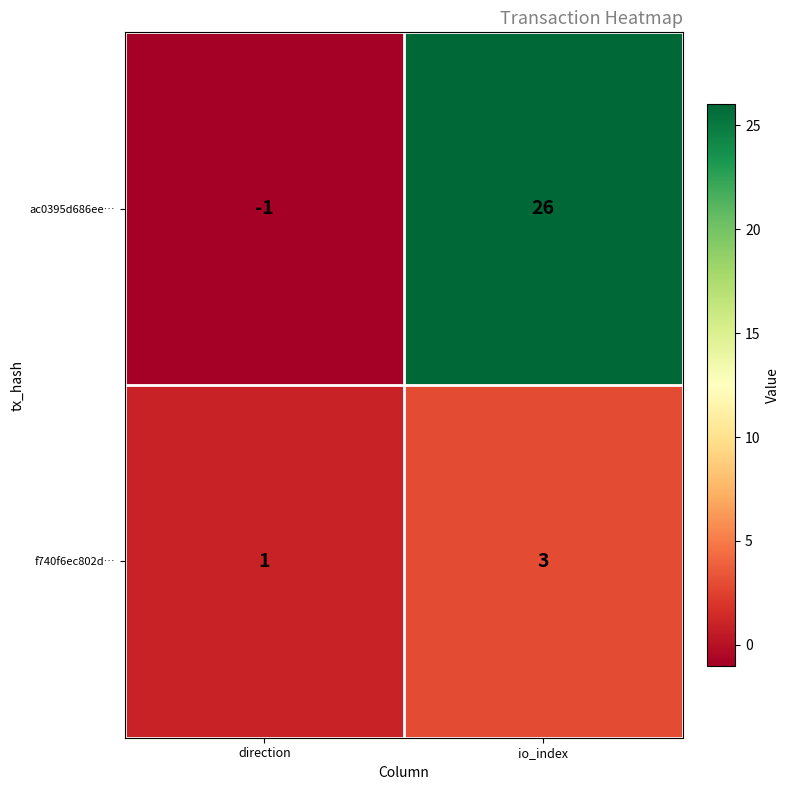

Where is ac0395d686ee… nearest to the value 12?

direction